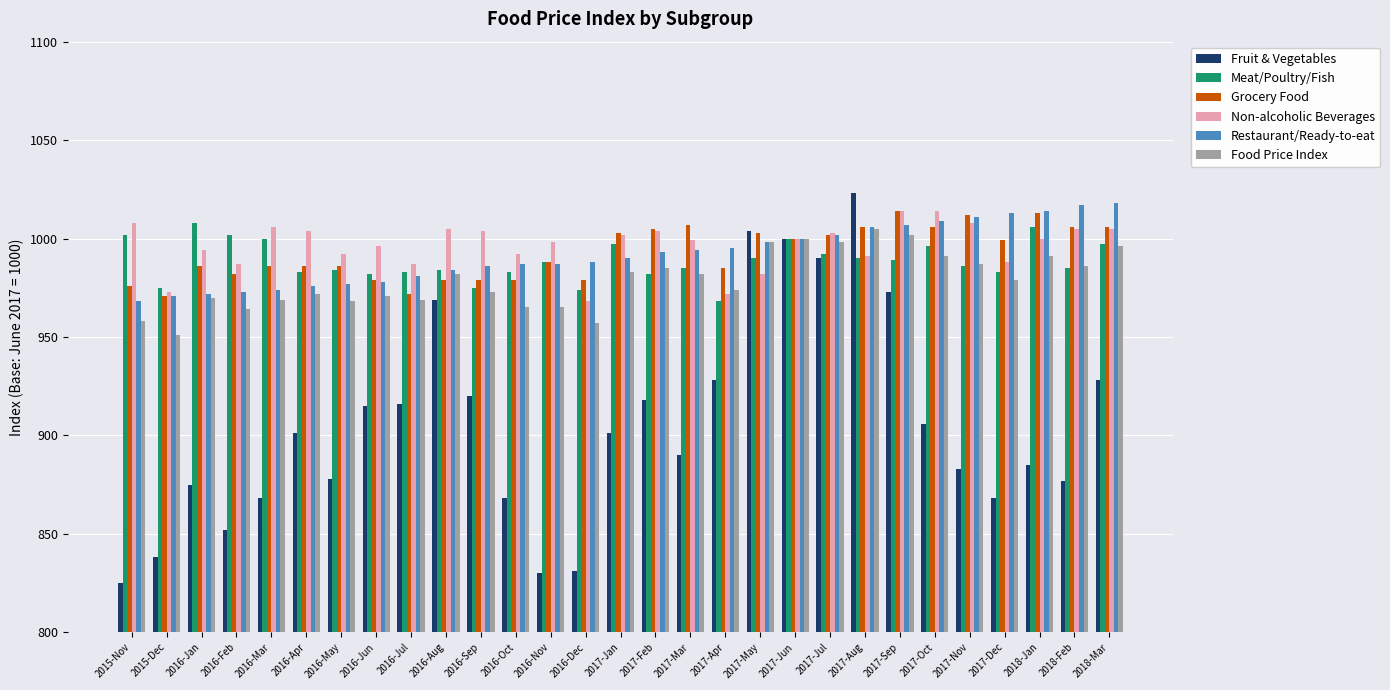

What is the smallest value displayed?

825